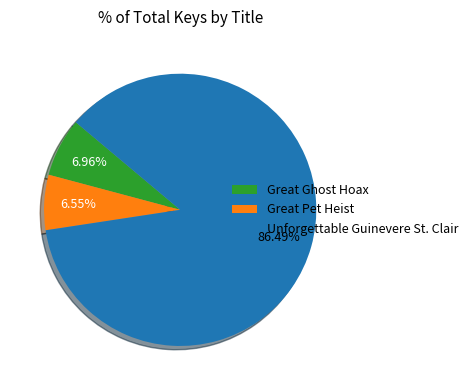

To the nearest percent, what is the difference between the largest and smallest slice percentages?

80%